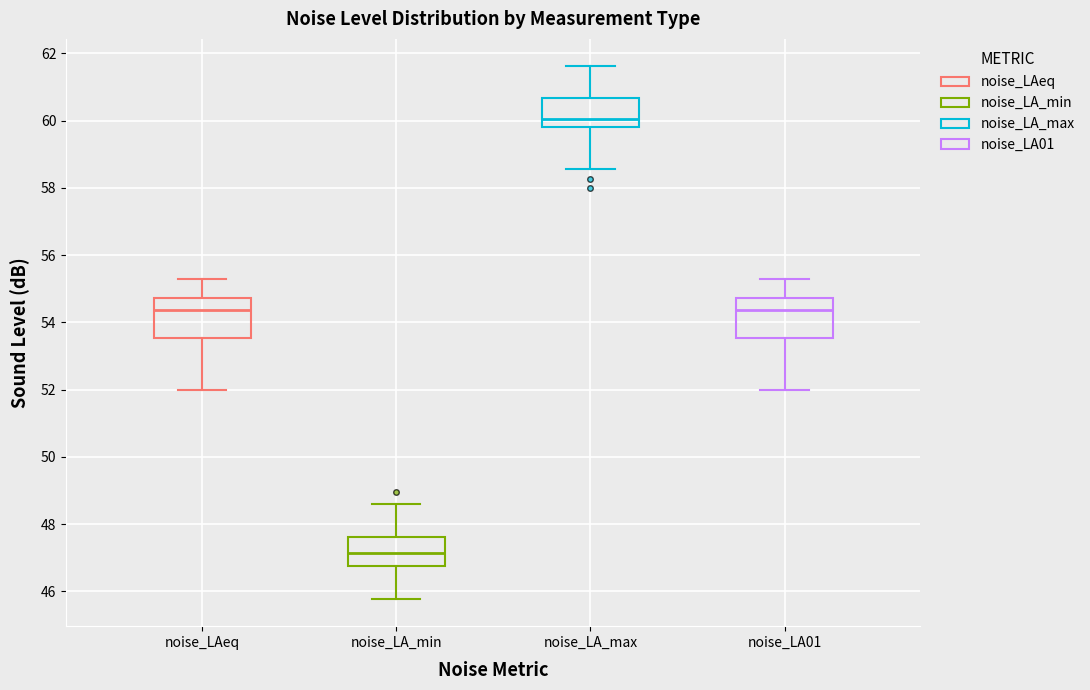

Reading left to right, transcribe this box plot: for each box, give where its median line is, the range the box spans, and where its two whiskers end, as read against the y-axis. The values are not printed on the chart, so give them approximately, as read against the axis.

noise_LAeq: median 54.4, box 53.6 to 54.8, whiskers 52.0 to 55.2
noise_LA_min: median 47.2, box 46.8 to 47.6, whiskers 45.8 to 48.6
noise_LA_max: median 60.0, box 59.8 to 60.6, whiskers 58.6 to 61.6
noise_LA01: median 54.4, box 53.6 to 54.8, whiskers 52.0 to 55.2